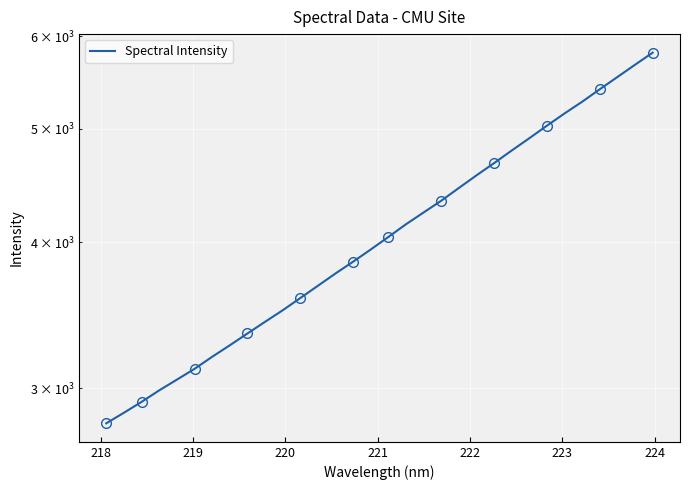

What is the difference between the maximum and second lowest values?

2951.2